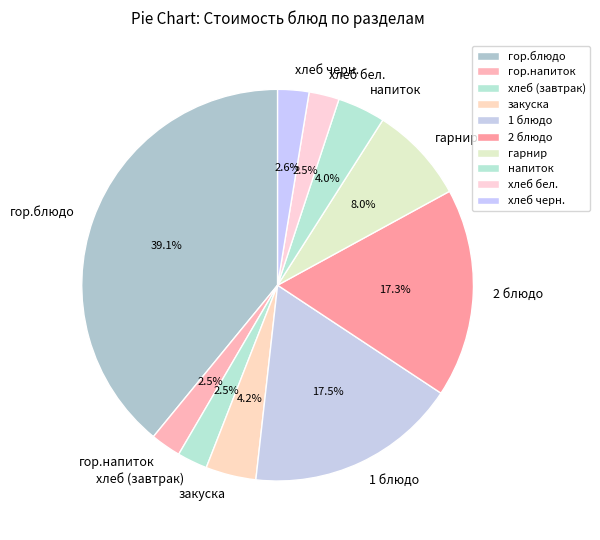

Count the number of slices in the pie.

10